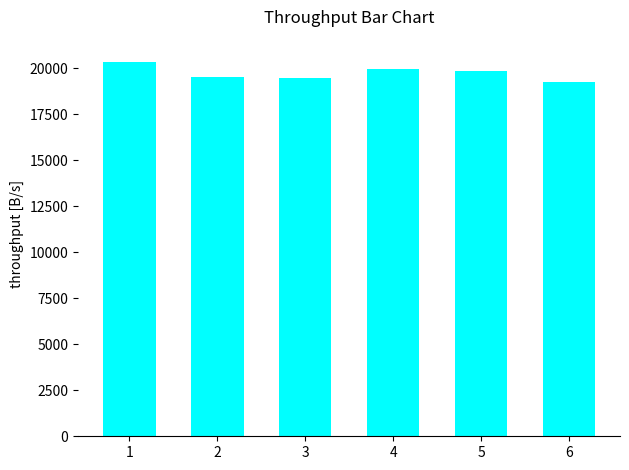

What is the sum of the values at 1 and 5?

40167